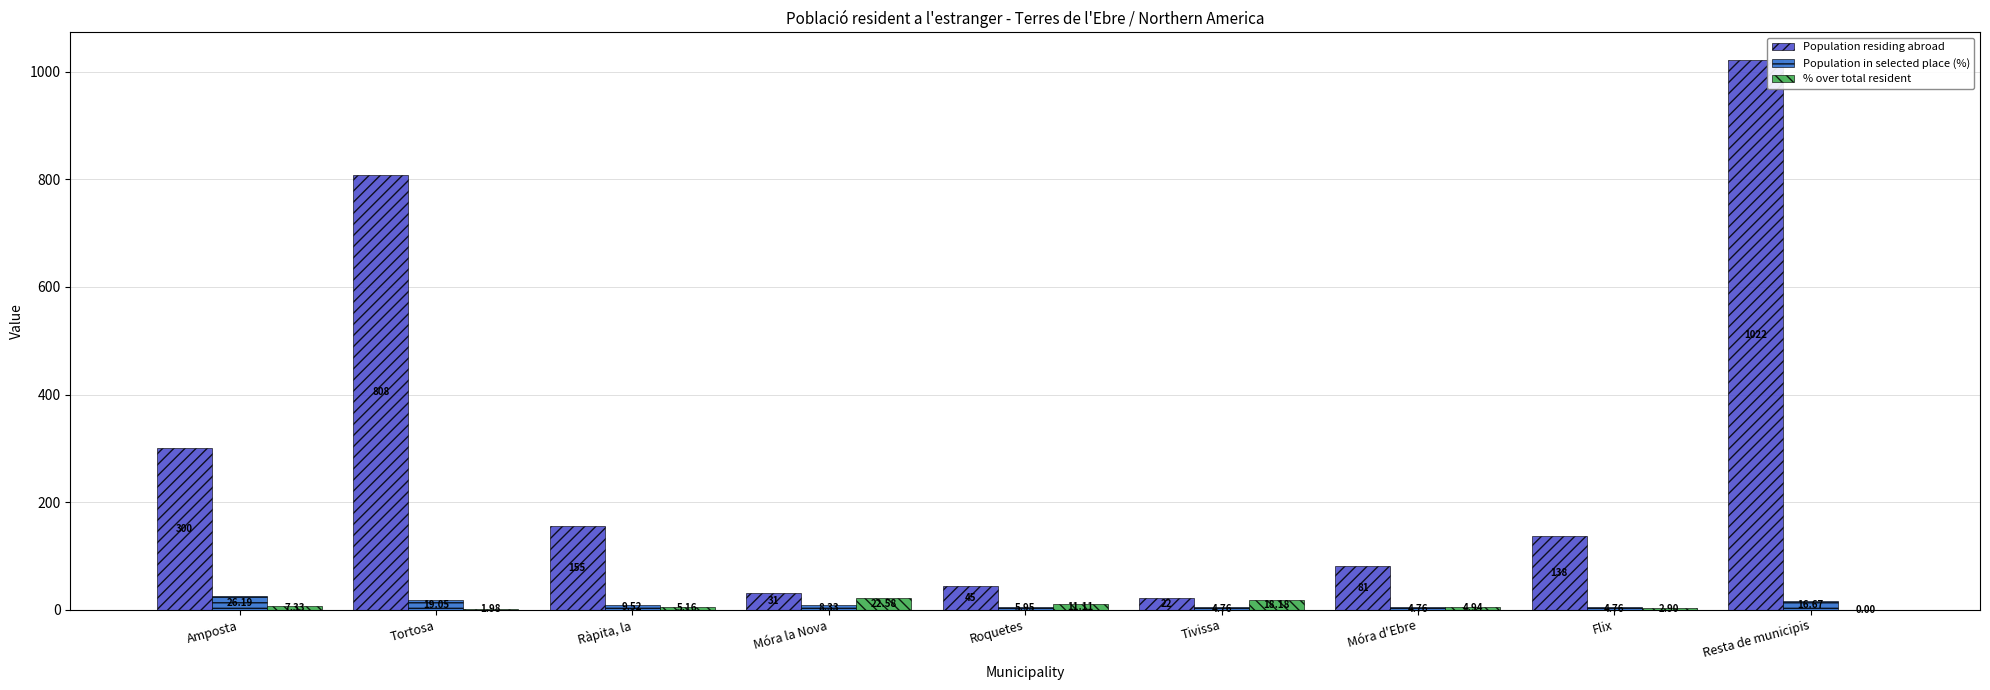

Count the number of categories in the chart.

9